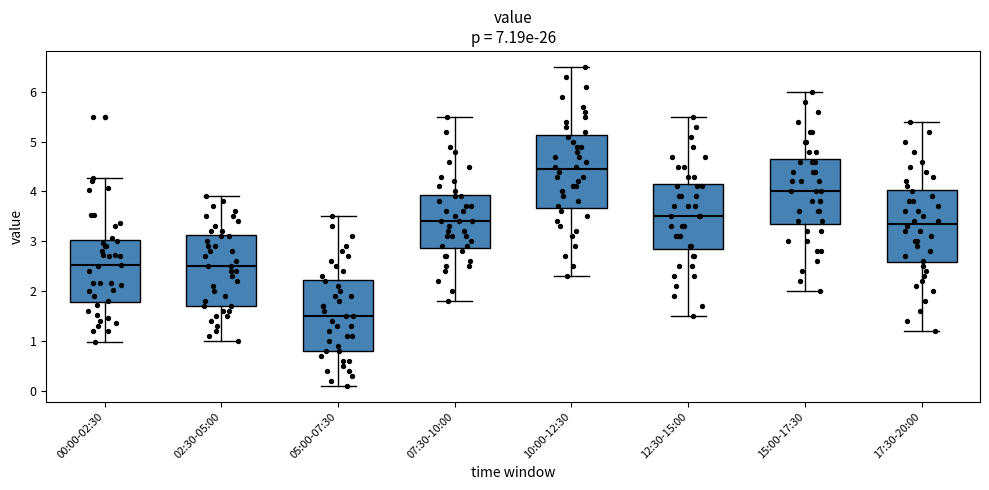

Reading left to right, read every box against the y-axis: the position of its median line, the range the box covers, and the ends of its whiskers. The values are not printed on the chart, so give them approximately, as read against the axis.

00:00-02:30: median 2.5, box 1.8 to 3.0, whiskers 1.0 to 4.3
02:30-05:00: median 2.5, box 1.7 to 3.1, whiskers 1.0 to 3.9
05:00-07:30: median 1.5, box 0.8 to 2.2, whiskers 0.1 to 3.5
07:30-10:00: median 3.4, box 2.9 to 3.9, whiskers 1.8 to 5.5
10:00-12:30: median 4.5, box 3.7 to 5.1, whiskers 2.3 to 6.5
12:30-15:00: median 3.5, box 2.9 to 4.2, whiskers 1.5 to 5.5
15:00-17:30: median 4.0, box 3.4 to 4.7, whiskers 2.0 to 6.0
17:30-20:00: median 3.4, box 2.6 to 4.0, whiskers 1.2 to 5.4